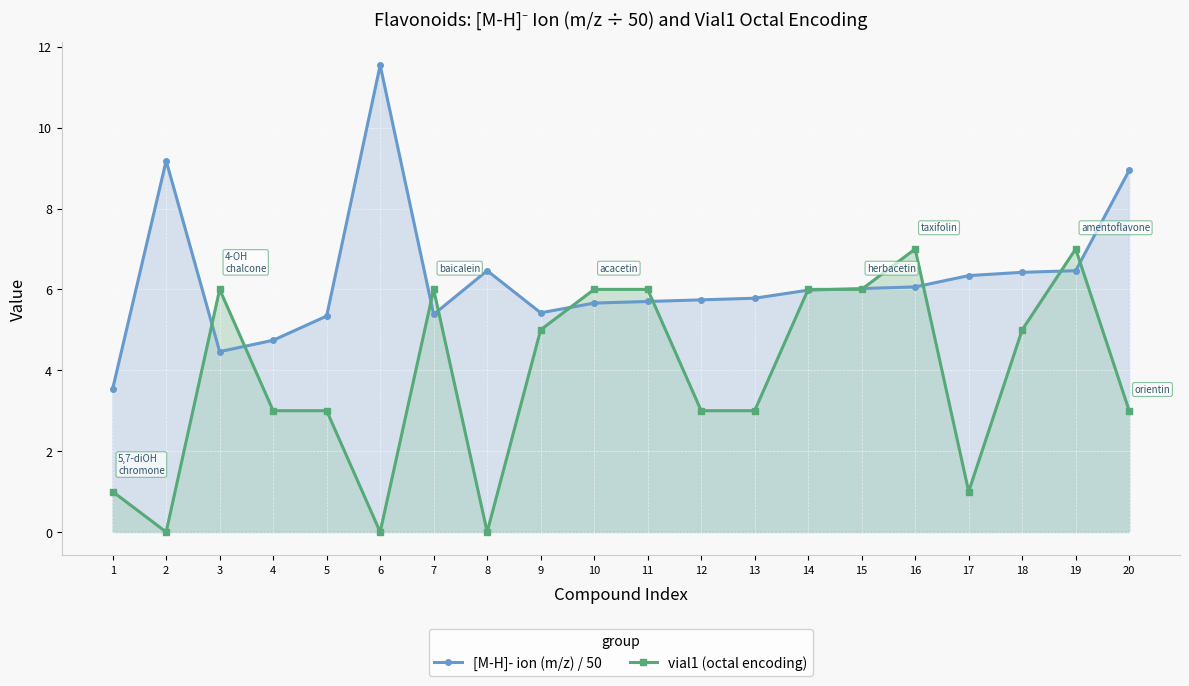

Rank the series by their maximum value, from lowest to highest.

vial1 (octal encoding), [M-H]- ion (m/z) / 50